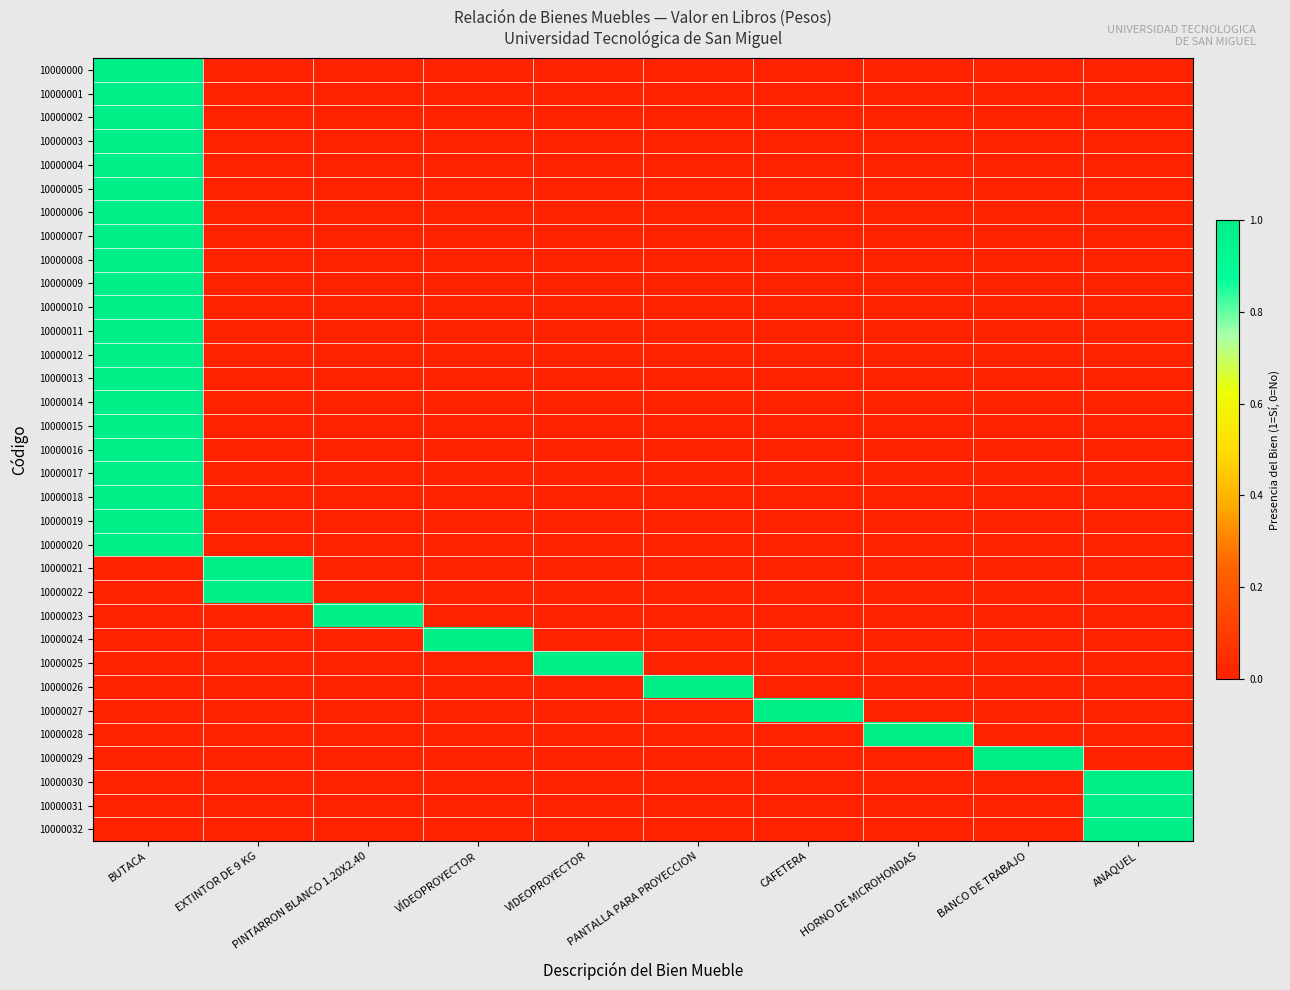

Which series has the widest spread of values?

10000000